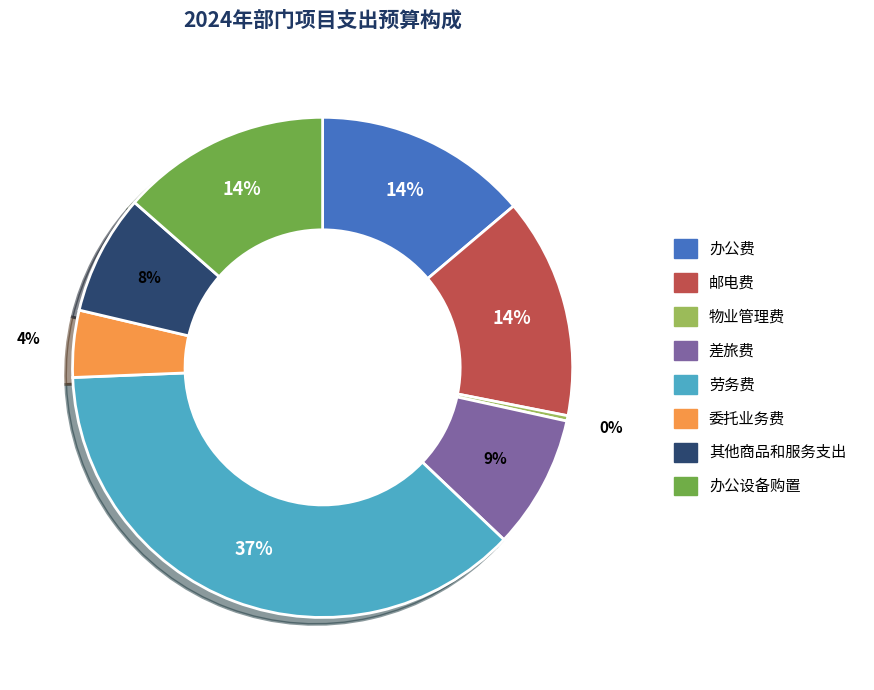

The 物业管理费 slice represents 9% of the pie. True or false?

False